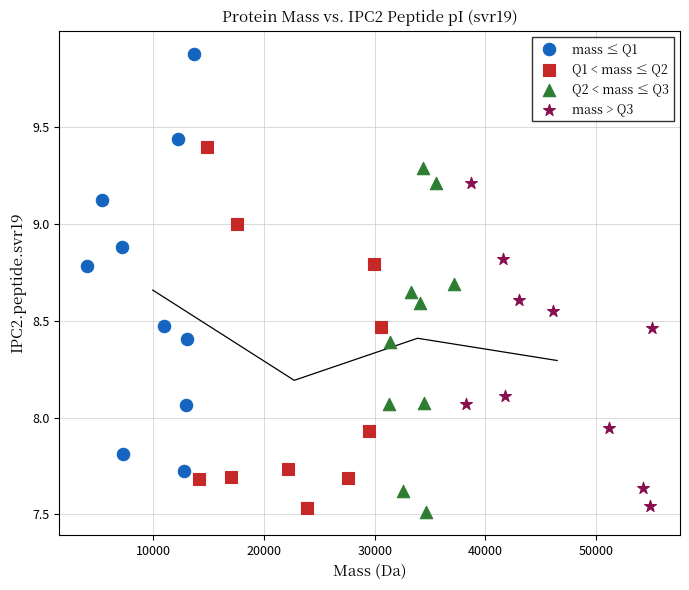

What are all the series names shown in the legend?

mass ≤ Q1, Q1 < mass ≤ Q2, Q2 < mass ≤ Q3, mass > Q3